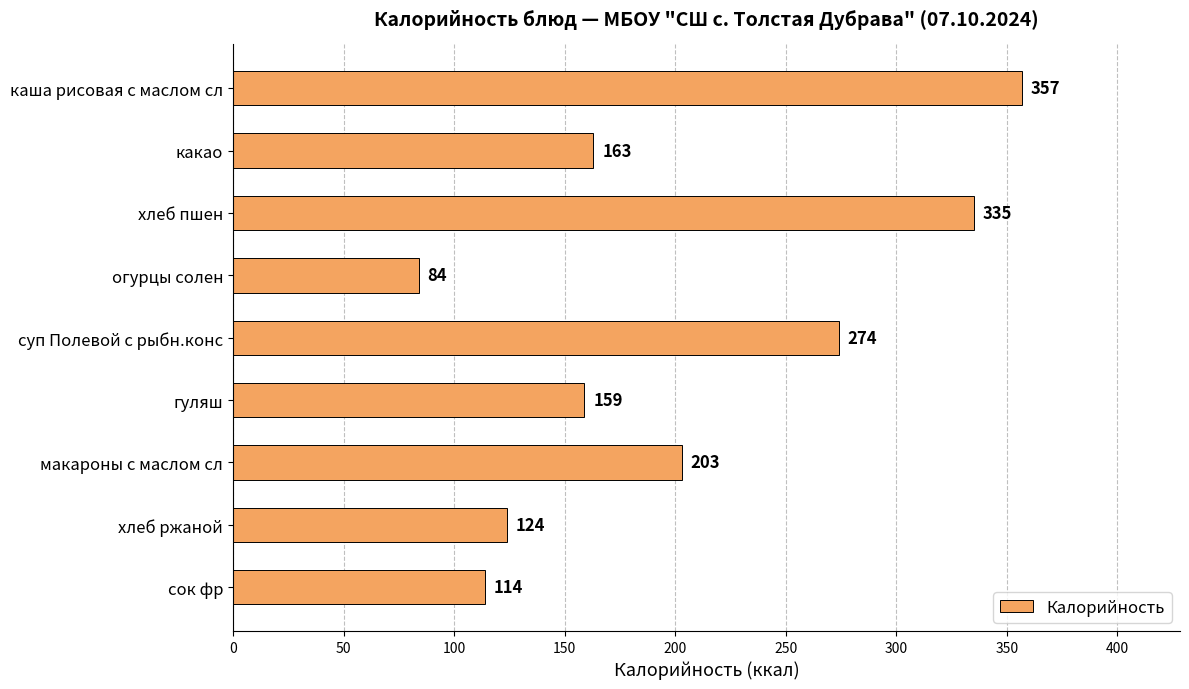

At which label is the value closest to 220?

макароны с маслом сл